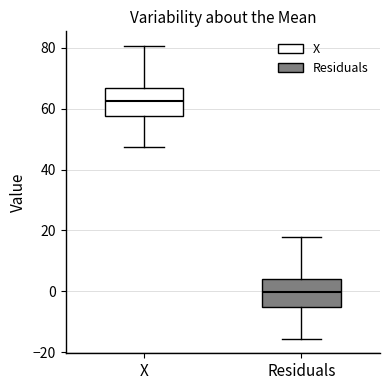

Reading left to right, transcribe this box plot: for each box, give where its median line is, the range the box spans, and where its two whiskers end, as read against the y-axis. The values are not printed on the chart, so give them approximately, as read against the axis.

X: median 62, box 58 to 66, whiskers 48 to 80
Residuals: median 0, box -6 to 4, whiskers -16 to 18